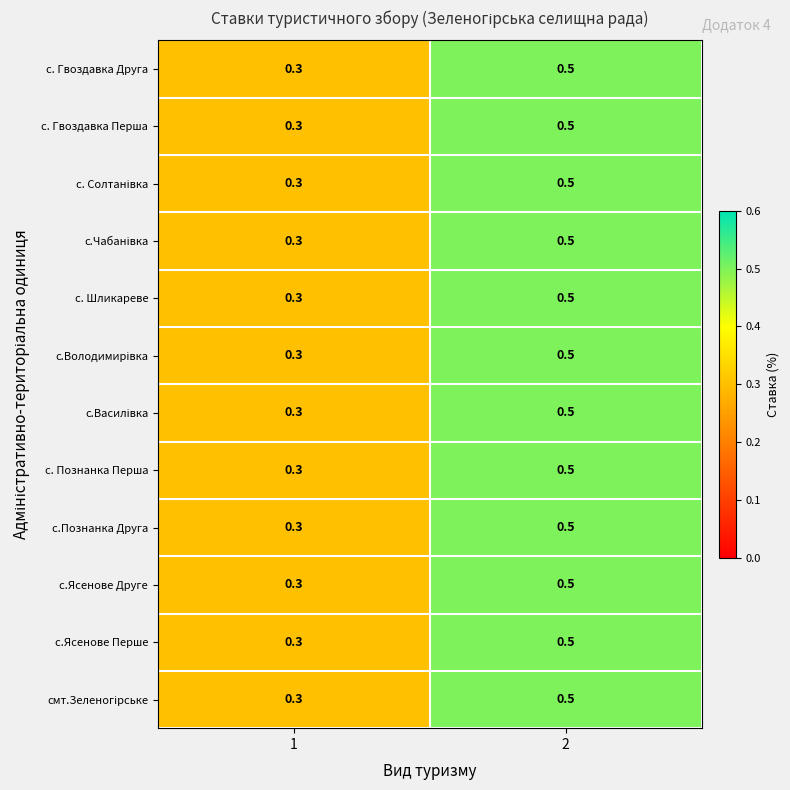

What is the average value of the с.Ясенове Перше series?

0.4